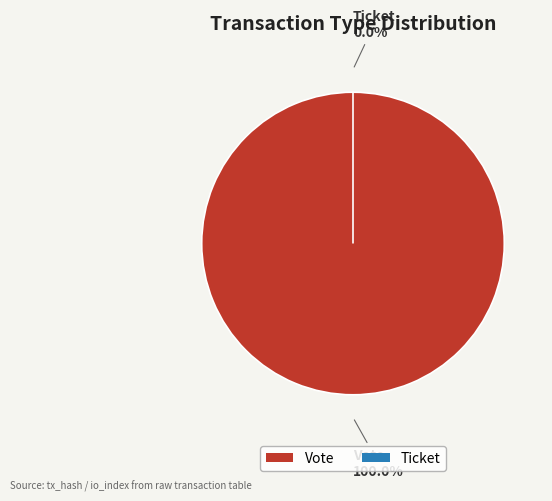

Which slice is the smallest?

Ticket